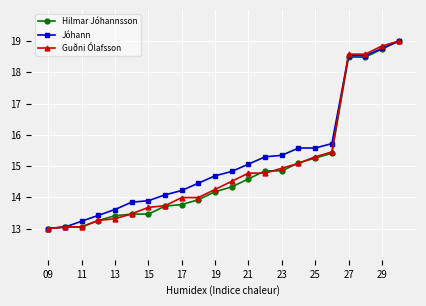

What is the minimum value shown in the chart?

13.0